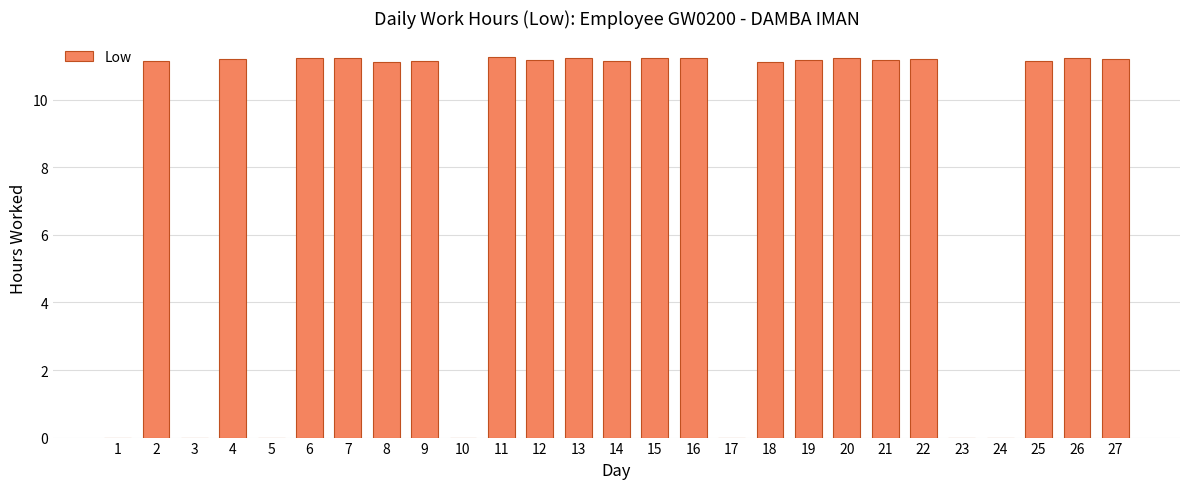

The chart shows a value of 7.1 at 3. True or false?

False